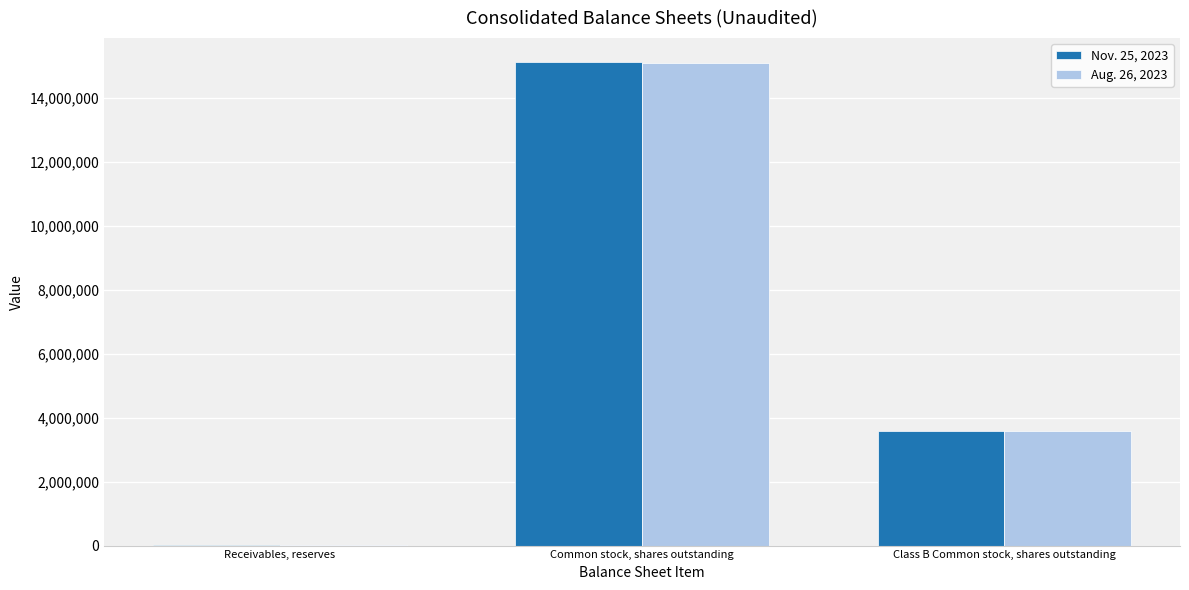

What are all the series names shown in the legend?

Nov. 25, 2023, Aug. 26, 2023